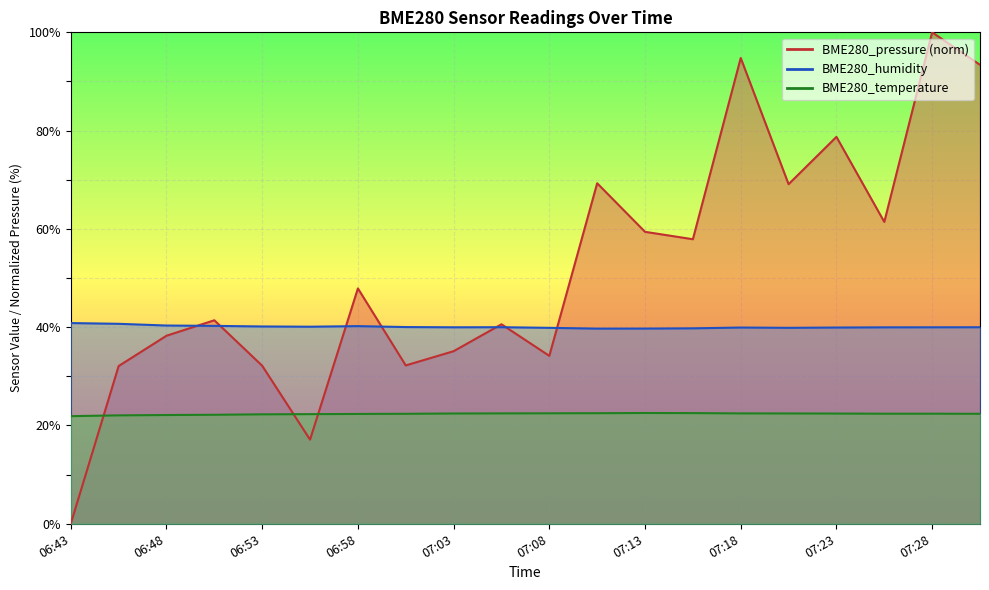

List the labels in order of BME280_humidity value, largest first.

06:43, 06:46, 06:48, 06:51, 06:58, 06:53, 06:56, 07:01, 07:06, 07:31, 07:03, 07:28, 07:26, 07:18, 07:23, 07:08, 07:21, 07:16, 07:13, 07:11